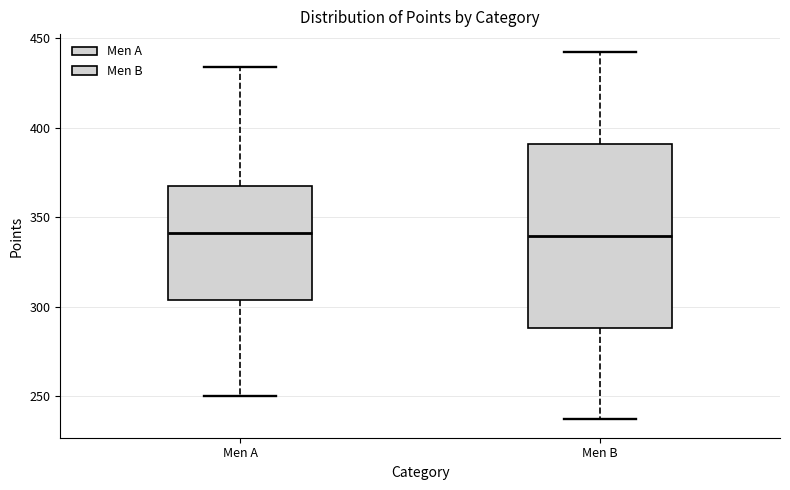

Which box is the tallest, from its lower edge to its upper edge?

Men B